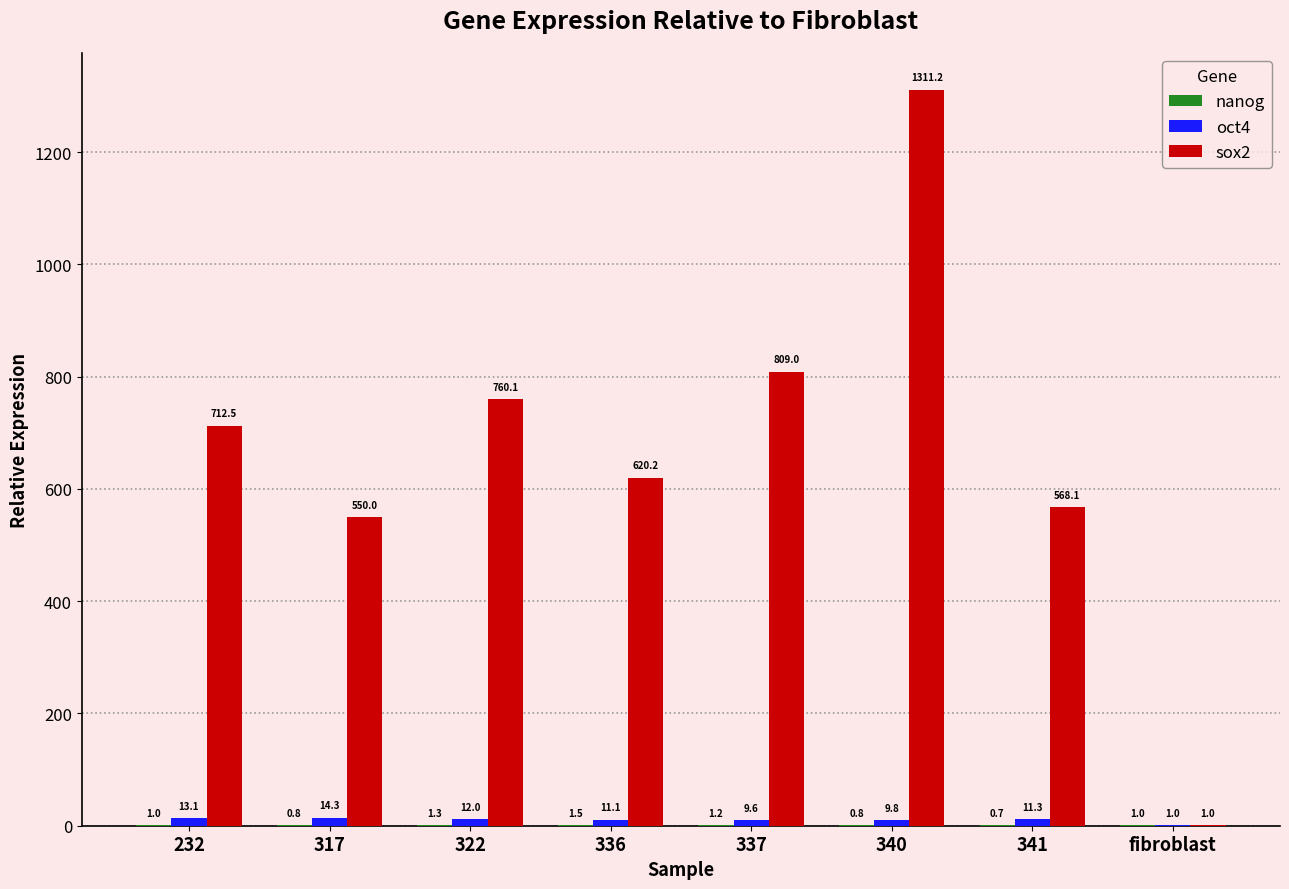

Which series has the widest spread of values?

sox2